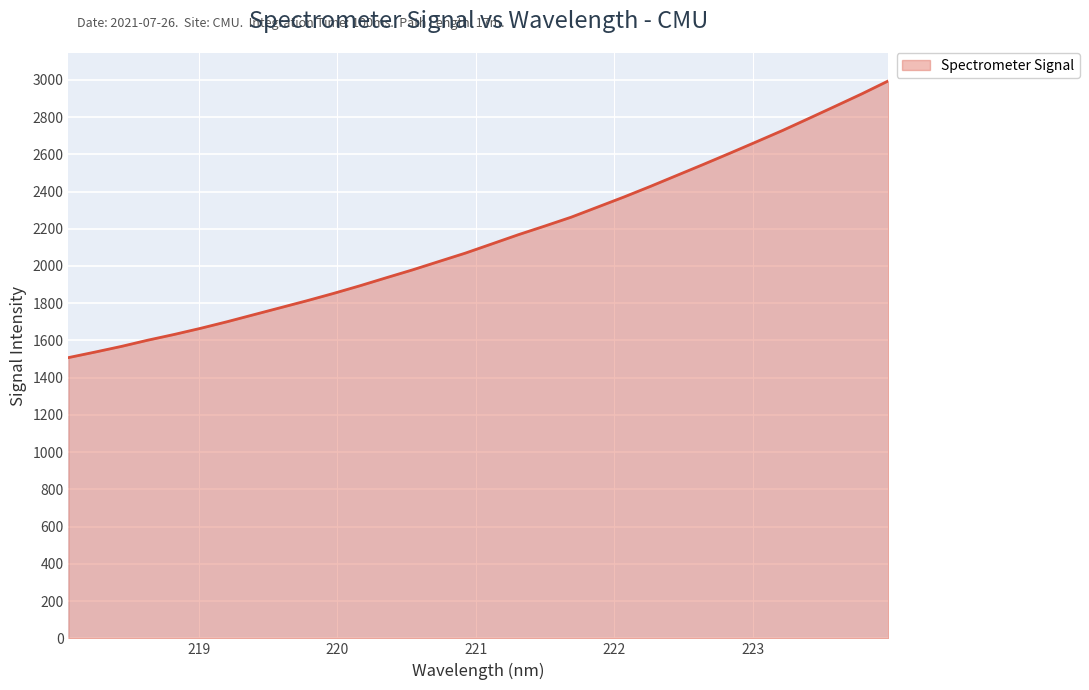

What is the difference between the maximum and minimum values?

1486.3